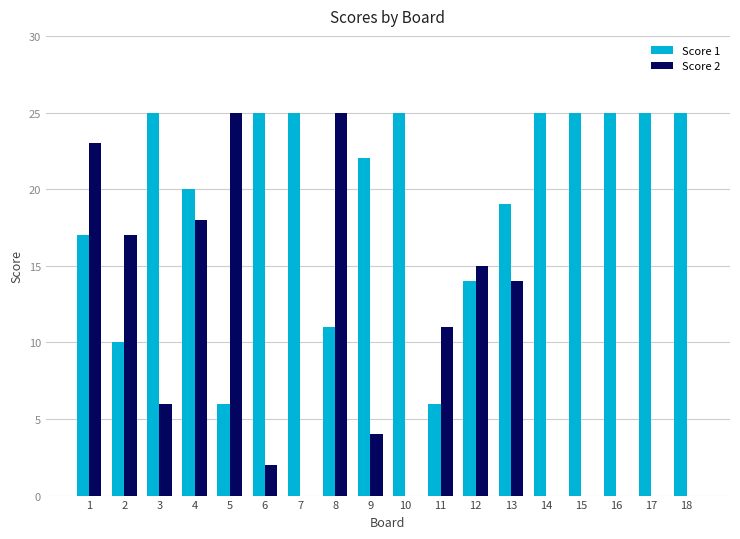

How many categories are shown in the chart?

18